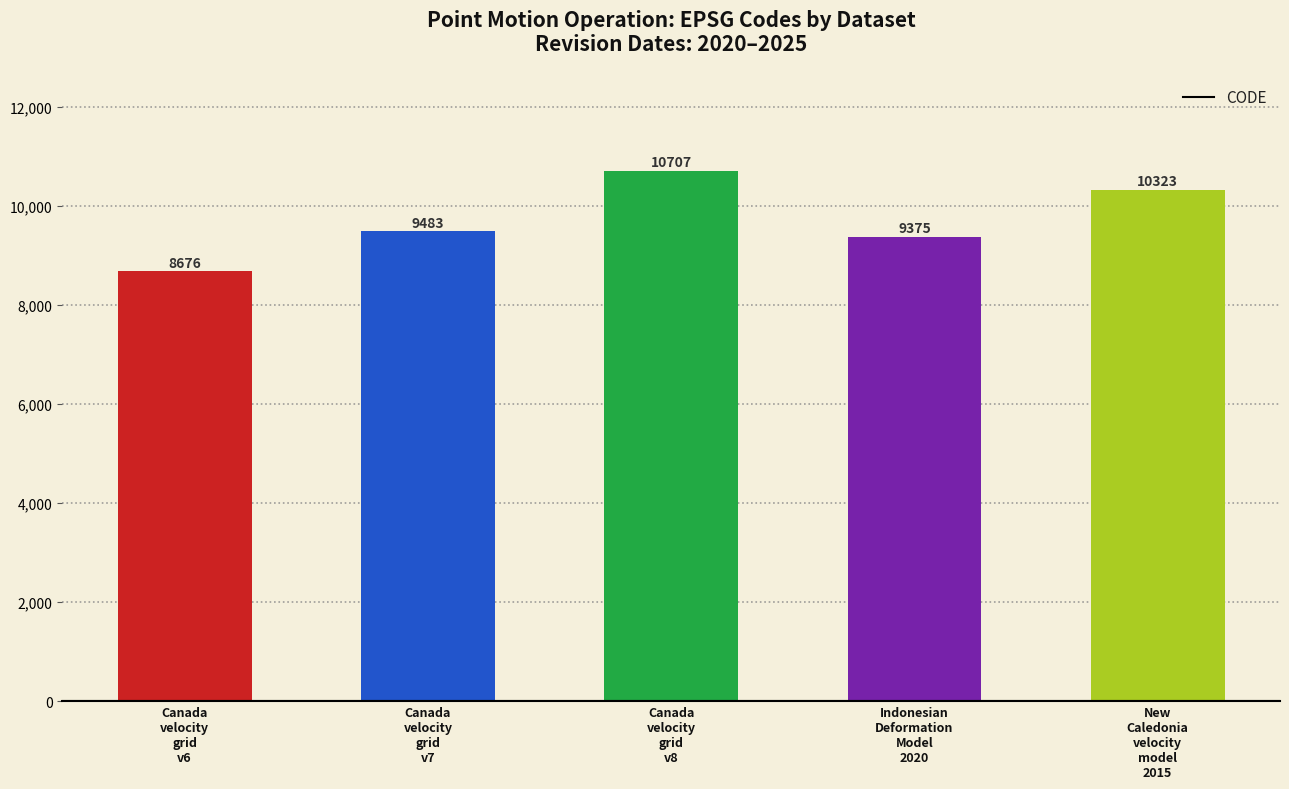

What is the minimum value shown in the chart?

8676